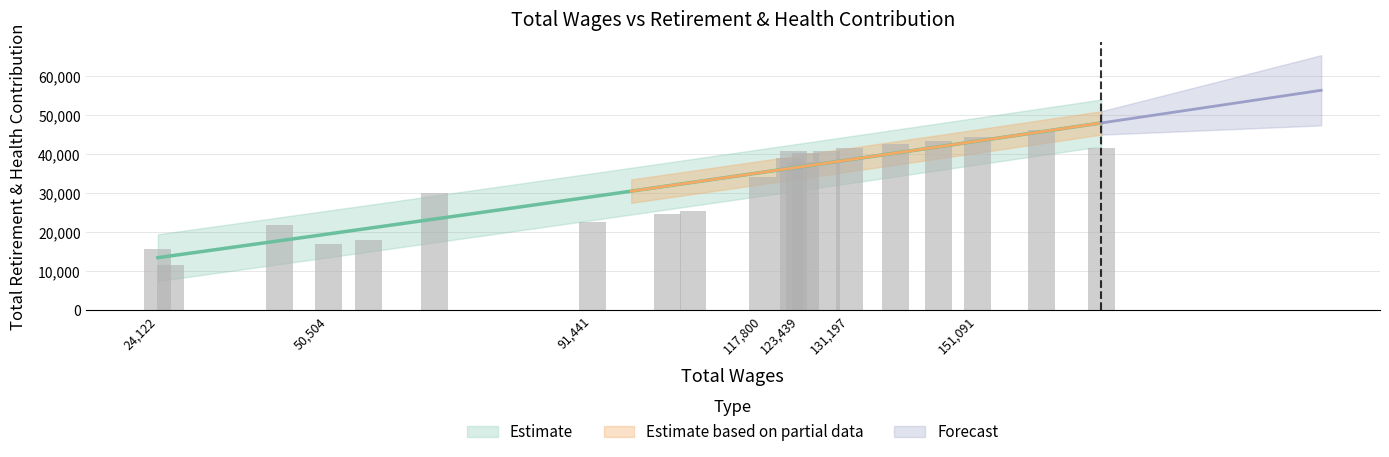

What value does the data have at 26053?

11757